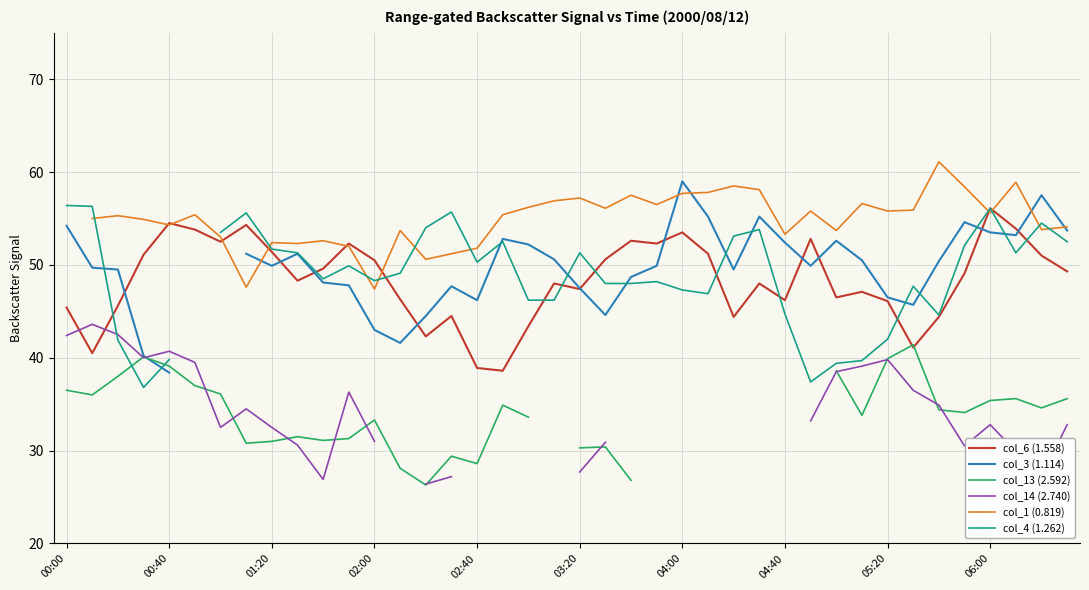

What is the difference between the highest and lowest values at 25?

10.9